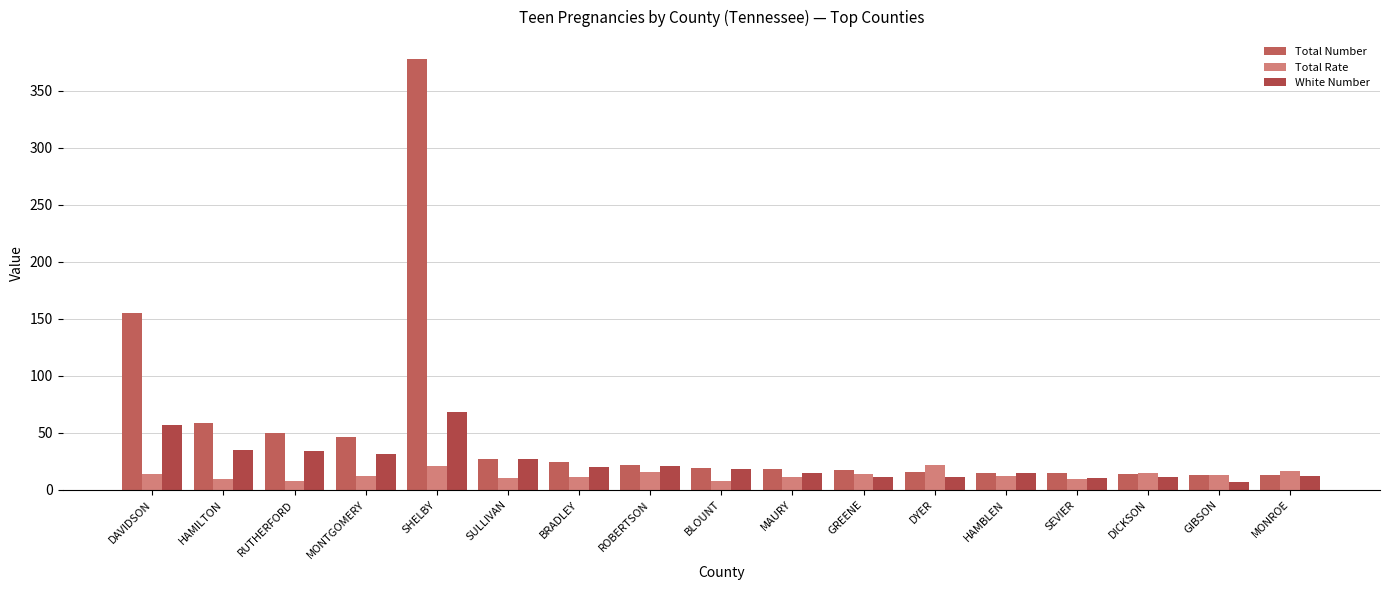

Which category has the highest value in the White Number series?

SHELBY